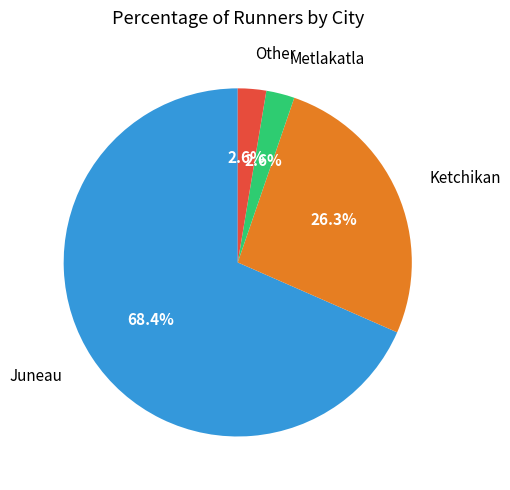

Is there any slice that represents more than half of the pie?

Yes